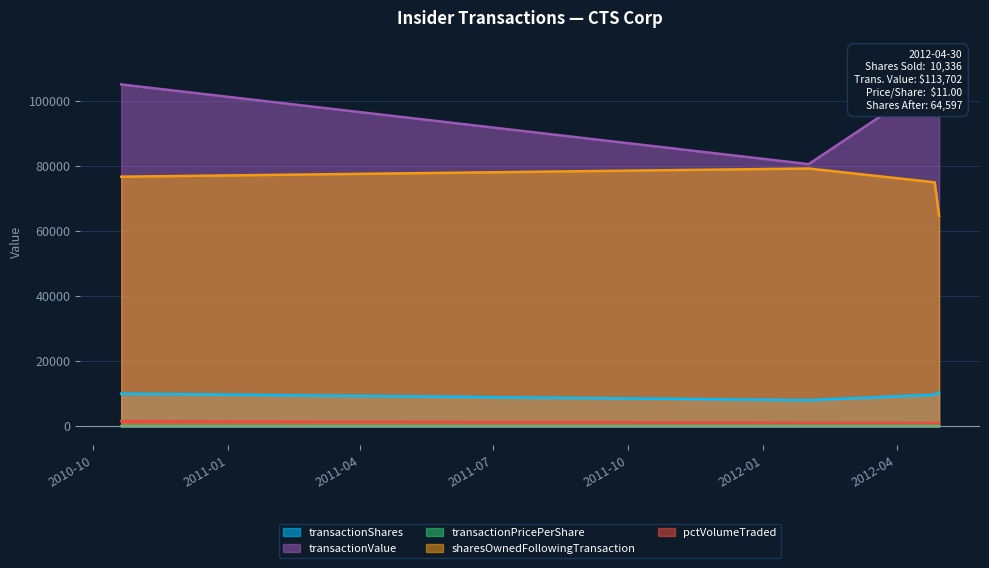

Reading left to right, what are all the values shown in this chart?

transactionShares: 2010-10-20=10000.0	2012-02-01=8000.0	2012-04-27=9664.0	2012-04-30=10336.0
transactionValue: 2010-10-20=105000.0	2012-02-01=80520.0	2012-04-27=106304.0	2012-04-30=113702.0
transactionPricePerShare: 2010-10-20=10.5	2012-02-01=10.1	2012-04-27=11.0	2012-04-30=11.0
sharesOwnedFollowingTransaction: 2010-10-20=76658.0	2012-02-01=79172.0	2012-04-27=74933.0	2012-04-30=64597.0
pctVolumeTraded: 2010-10-20=1565.0	2012-02-01=1058.0	2012-04-27=960.0	2012-04-30=982.0